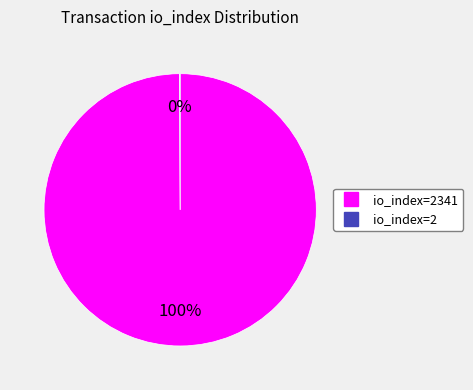

To the nearest percent, what is the average slice percentage?

50%